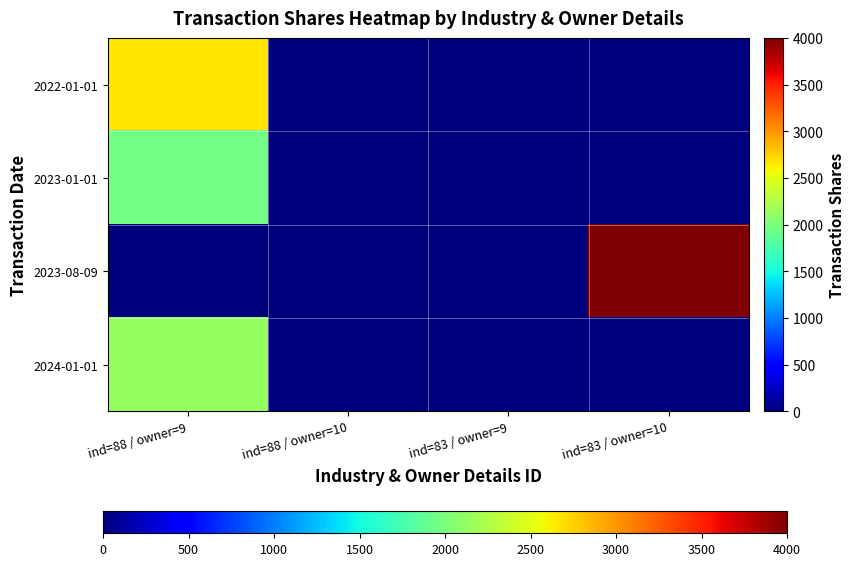

Between ind=88 / owner=10 and ind=88 / owner=9, which is larger?

ind=88 / owner=9